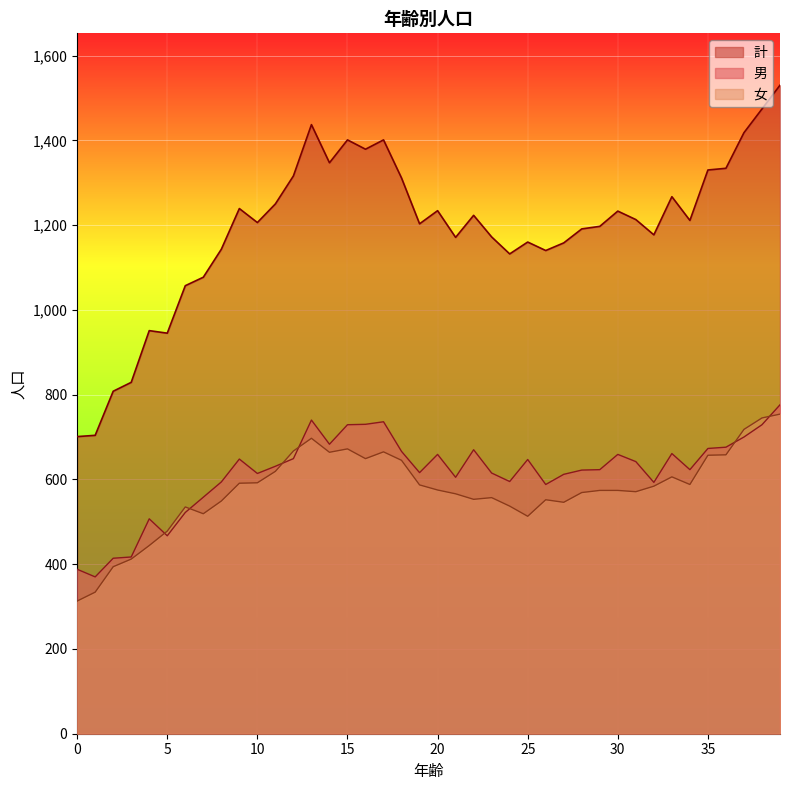

What value does the 計 series have at 2, to the nearest 50?

800